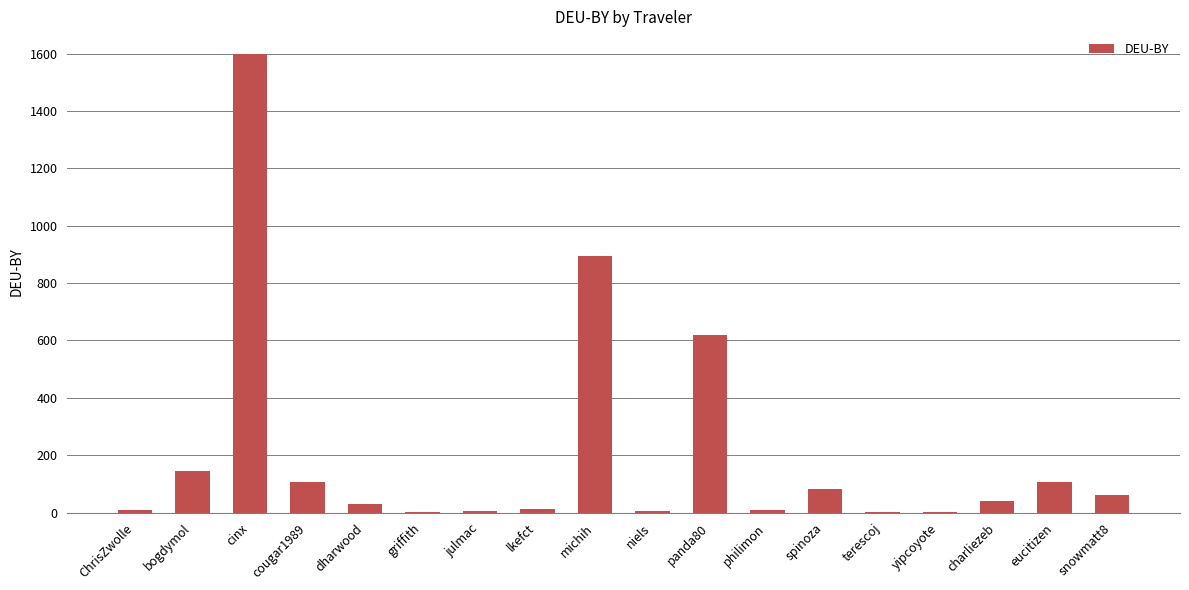

Are the bars horizontal?

No